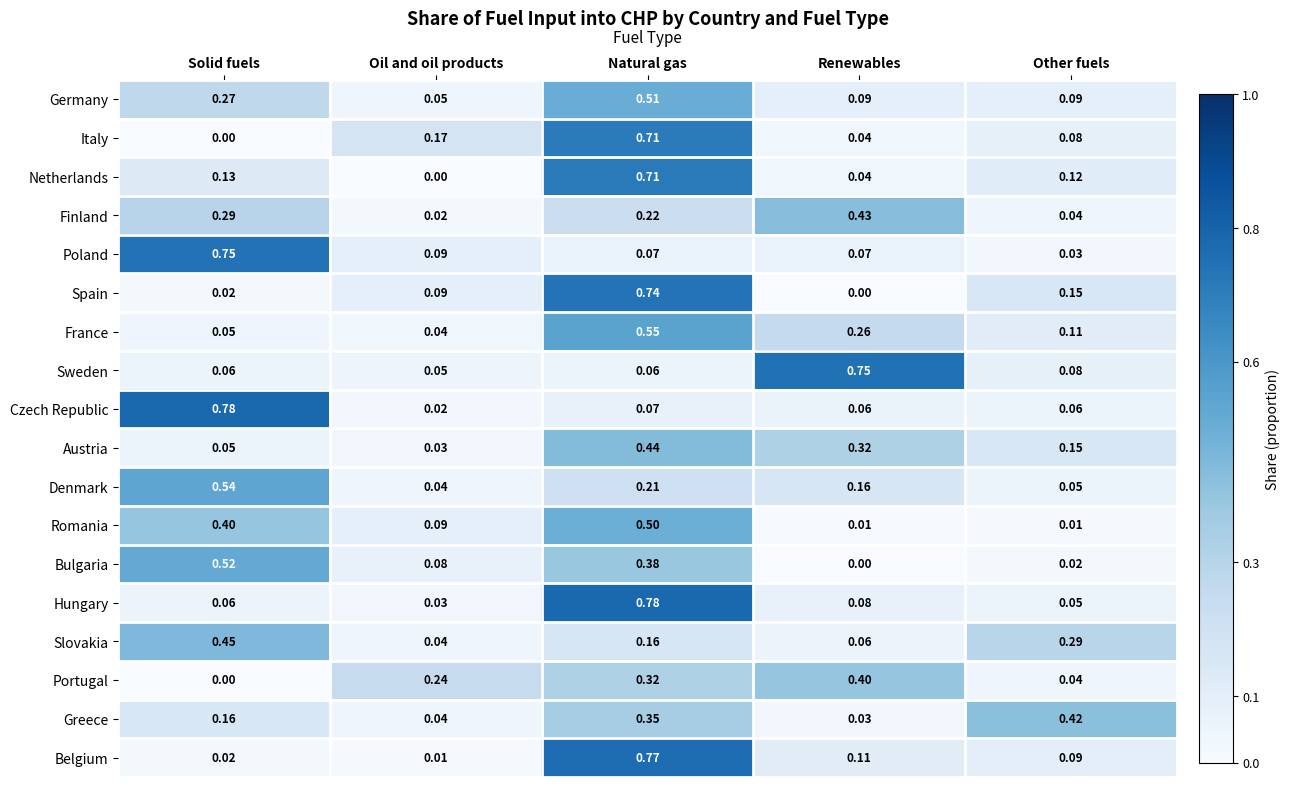

At which label does Finland reach its minimum?

Oil and oil products